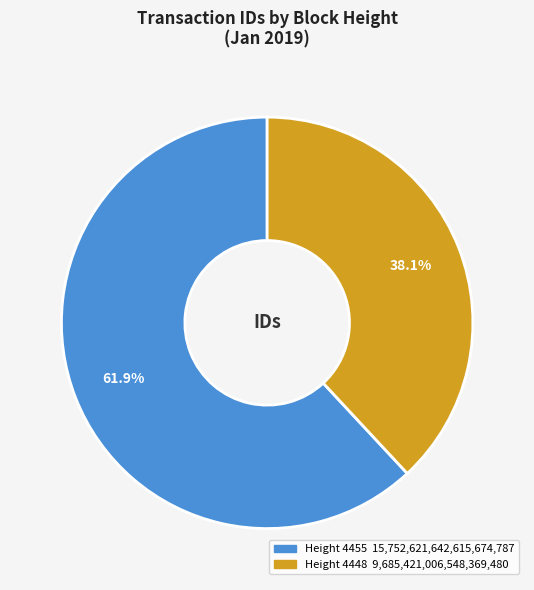

Which slice is the largest?

Height 4455